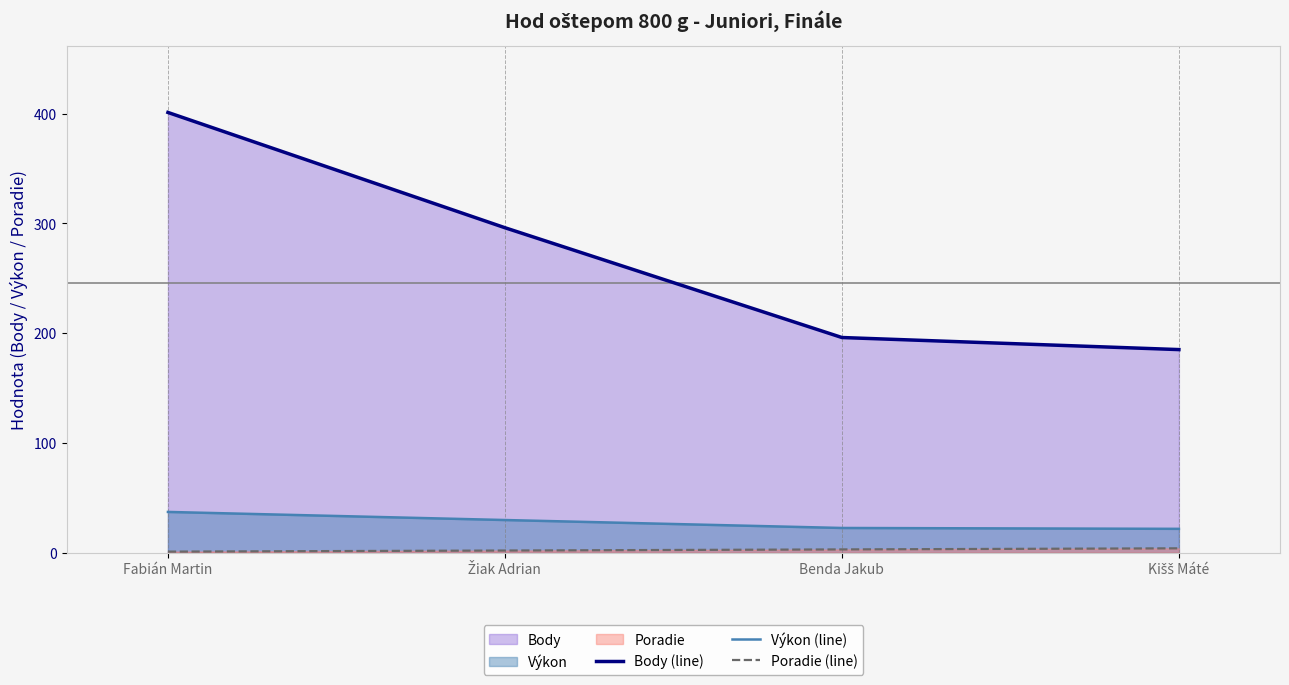

What is the highest value of the Poradie (line) series?

4.0